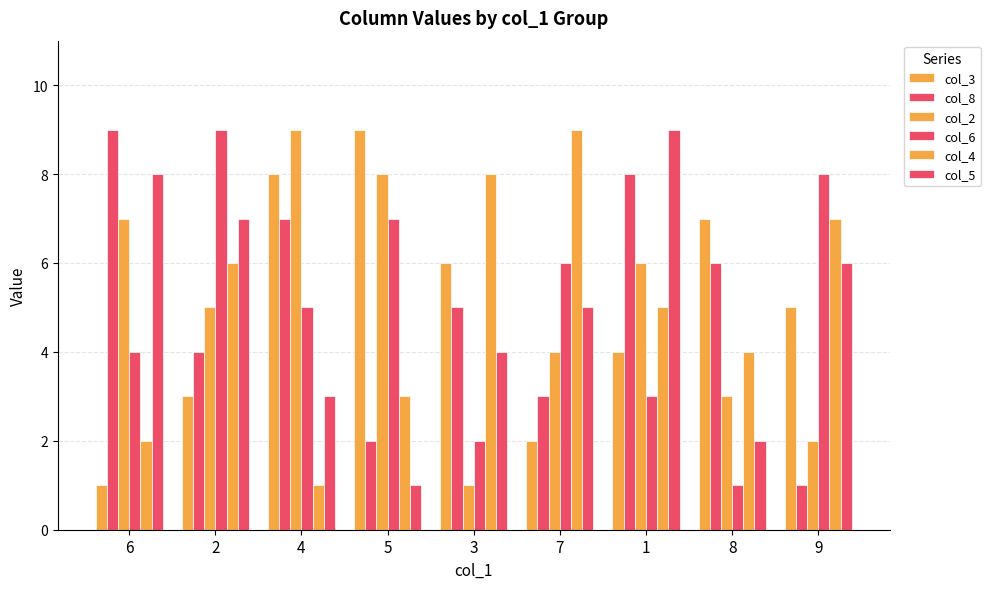

At which category does the chart reach its peak across all series?

5